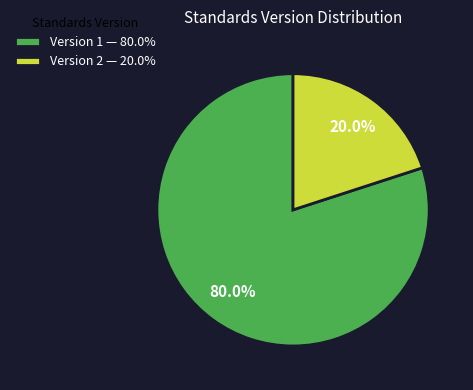

Which category has the smallest portion of the pie?

Version 2 — 20.0%